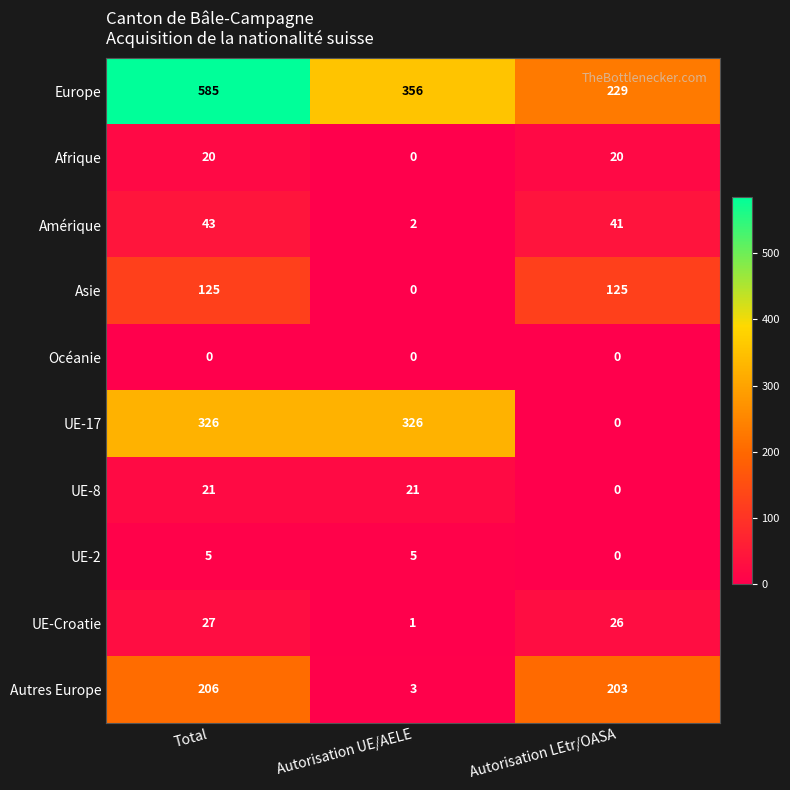

Count the number of data series in this chart.

10